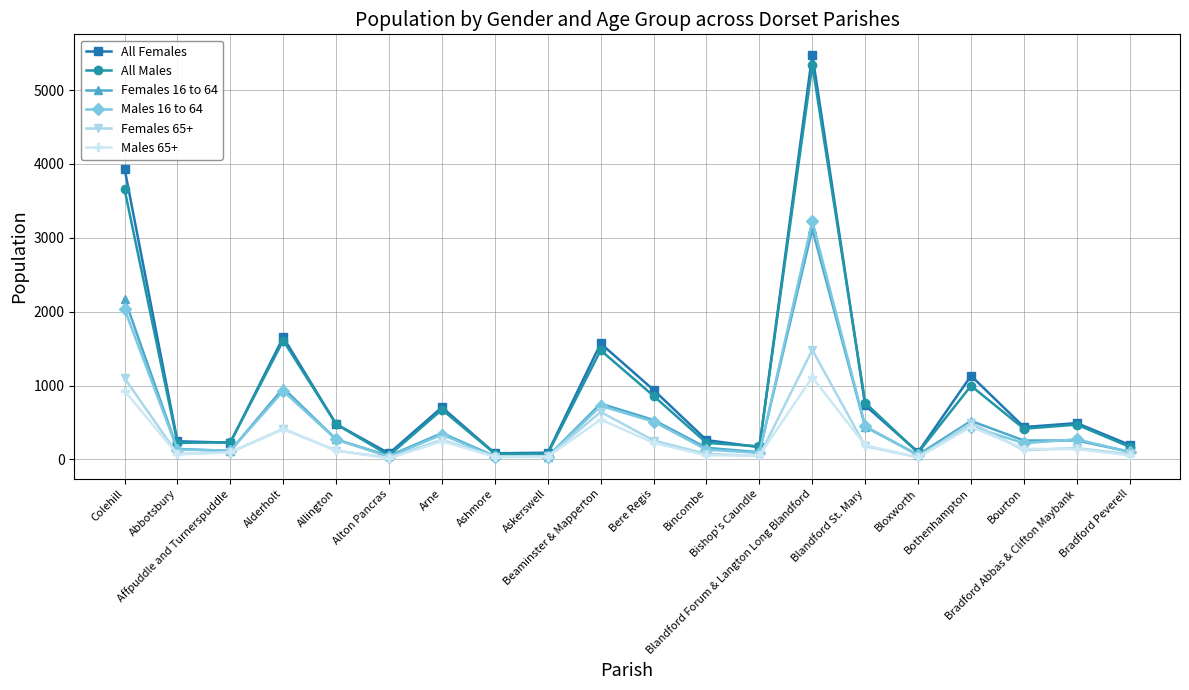

What position from the left is Bere Regis?

11